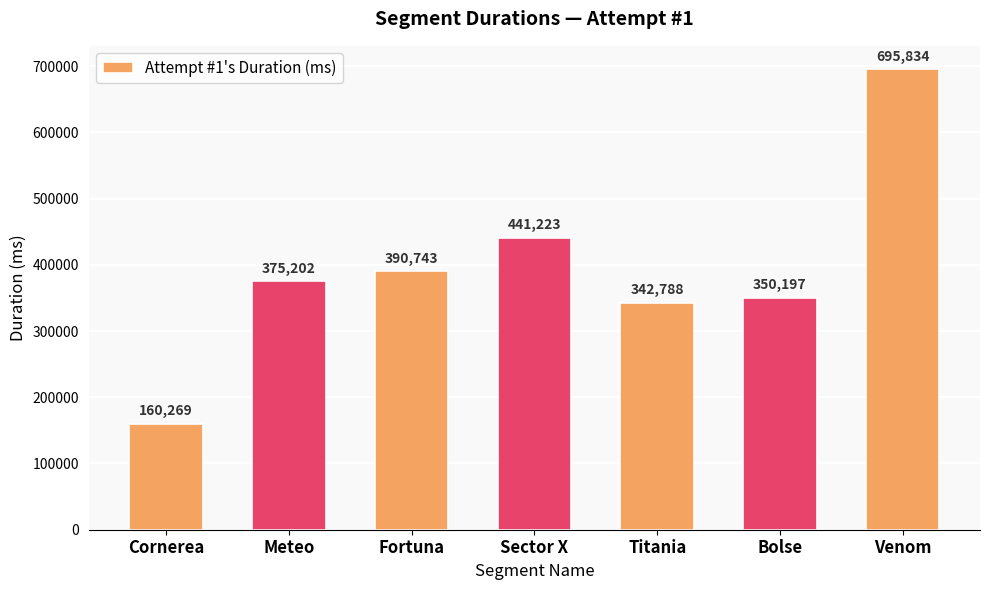

Is it true that the value at Cornerea is 285711?

False